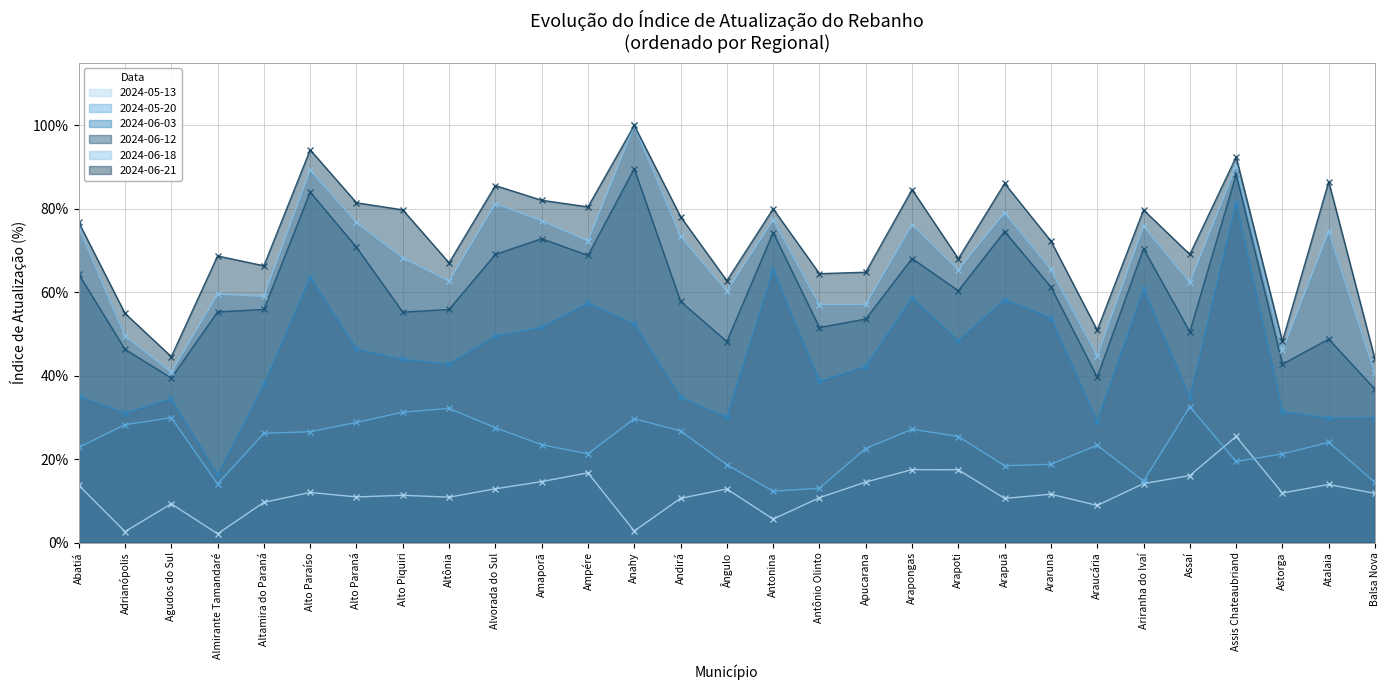

What is the approximate value of 2024-05-13 at Assaí?

0.2